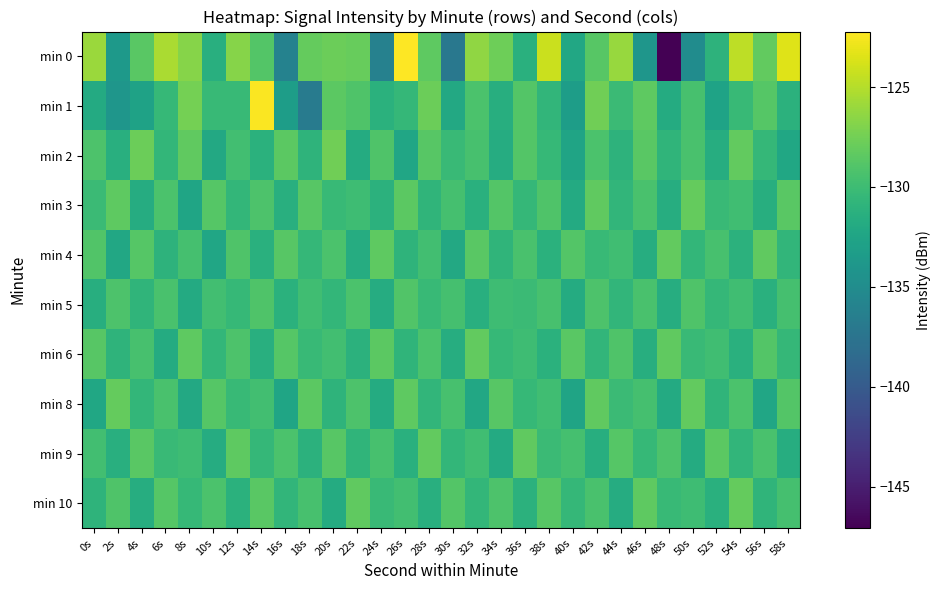

What is the minimum value shown in the chart?

-147.1